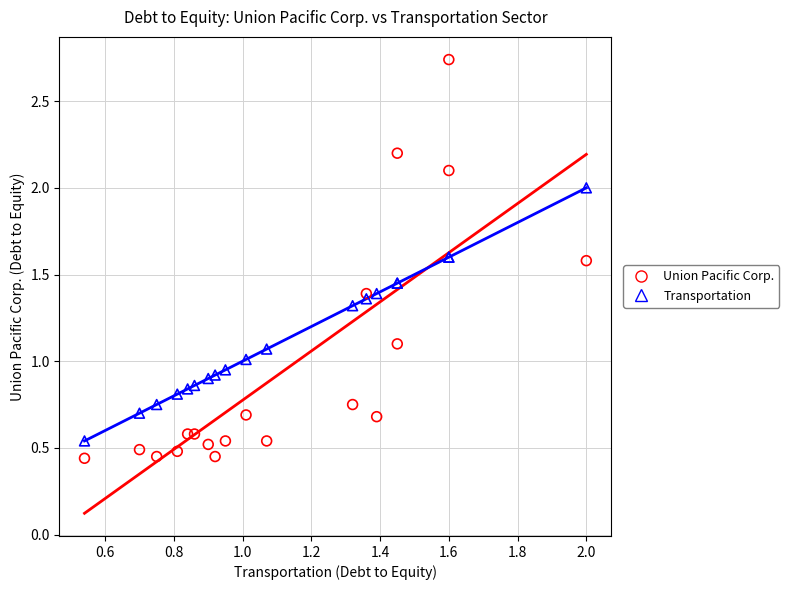

What is the X range (max minus min) for the scatter plot?

1.5